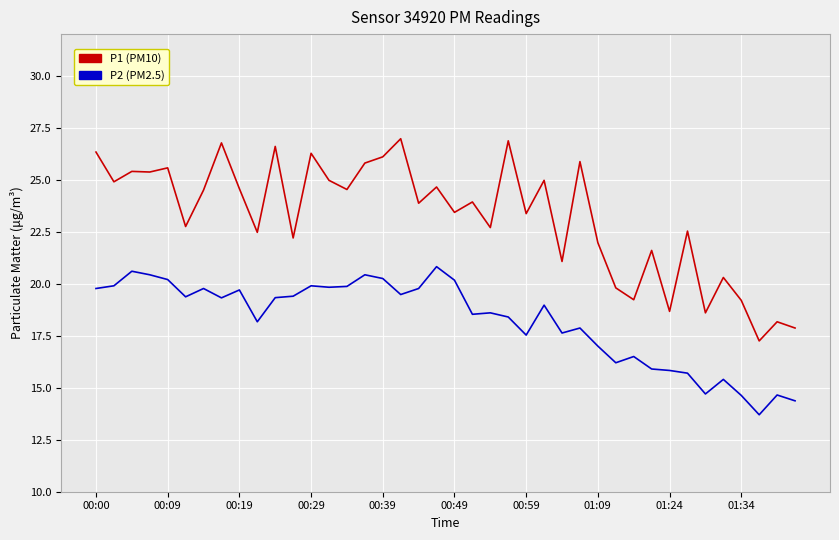

Which series has the largest range (max minus min)?

P1 (PM10)